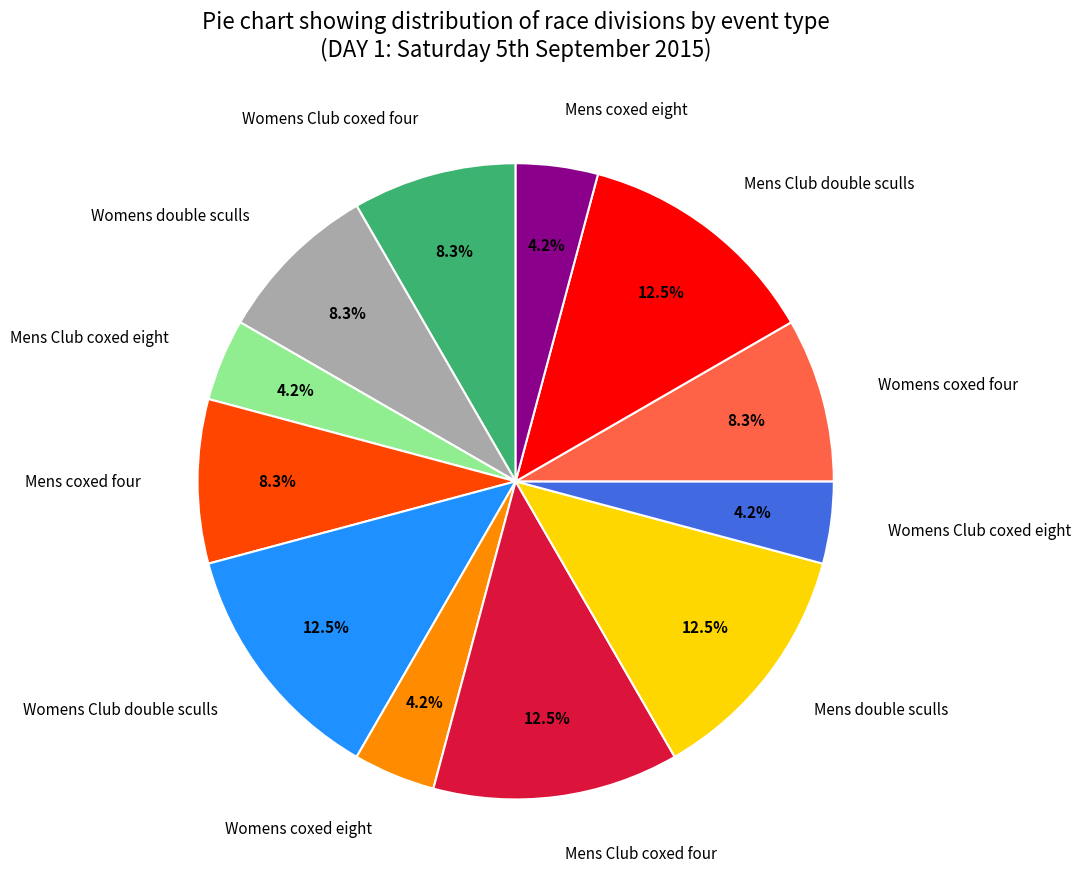

What is the total percentage of Mens Club double sculls and Mens coxed eight?

16.7%